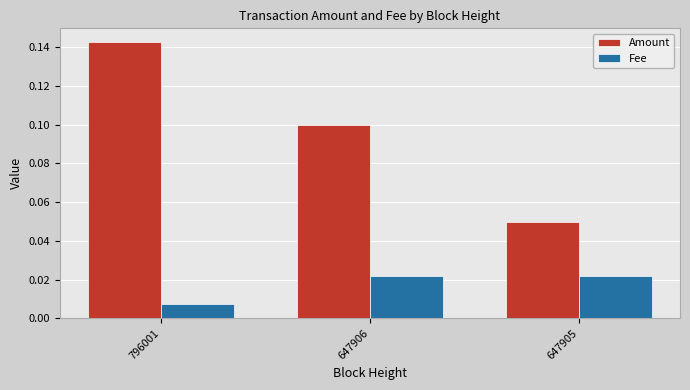

At which label is Amount closest to 0?

647905